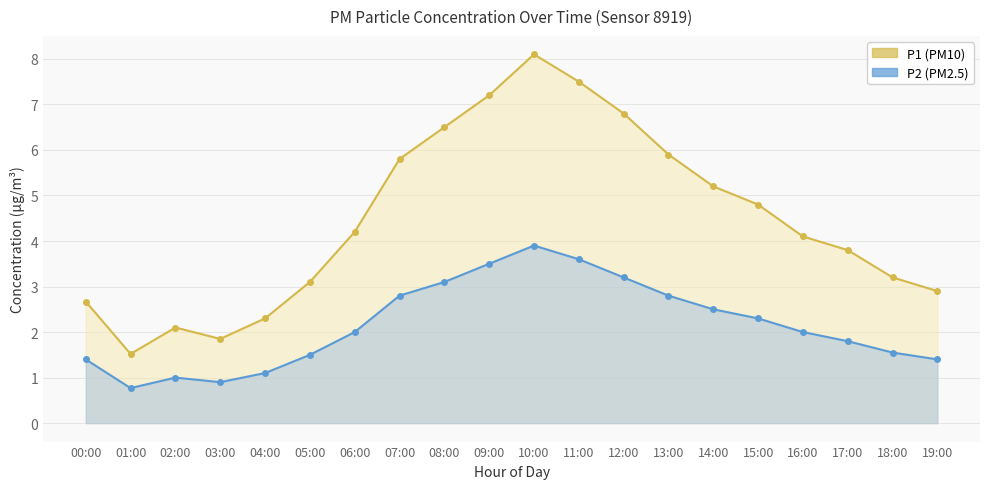

How many series are shown in this chart?

2